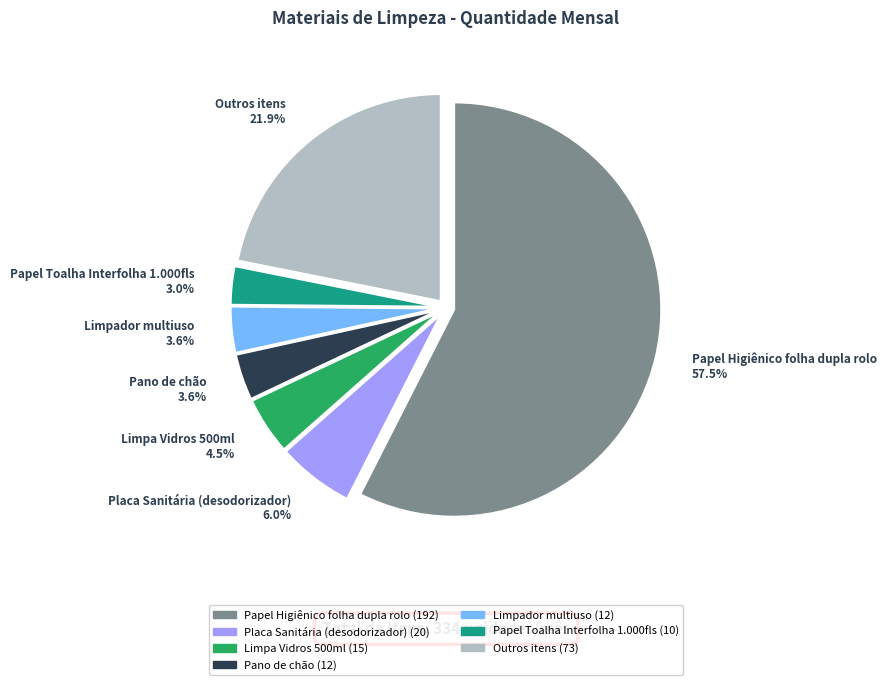

What portion of the pie excludes Placa Sanitária (desodorizador) 6.0%?

94.0%